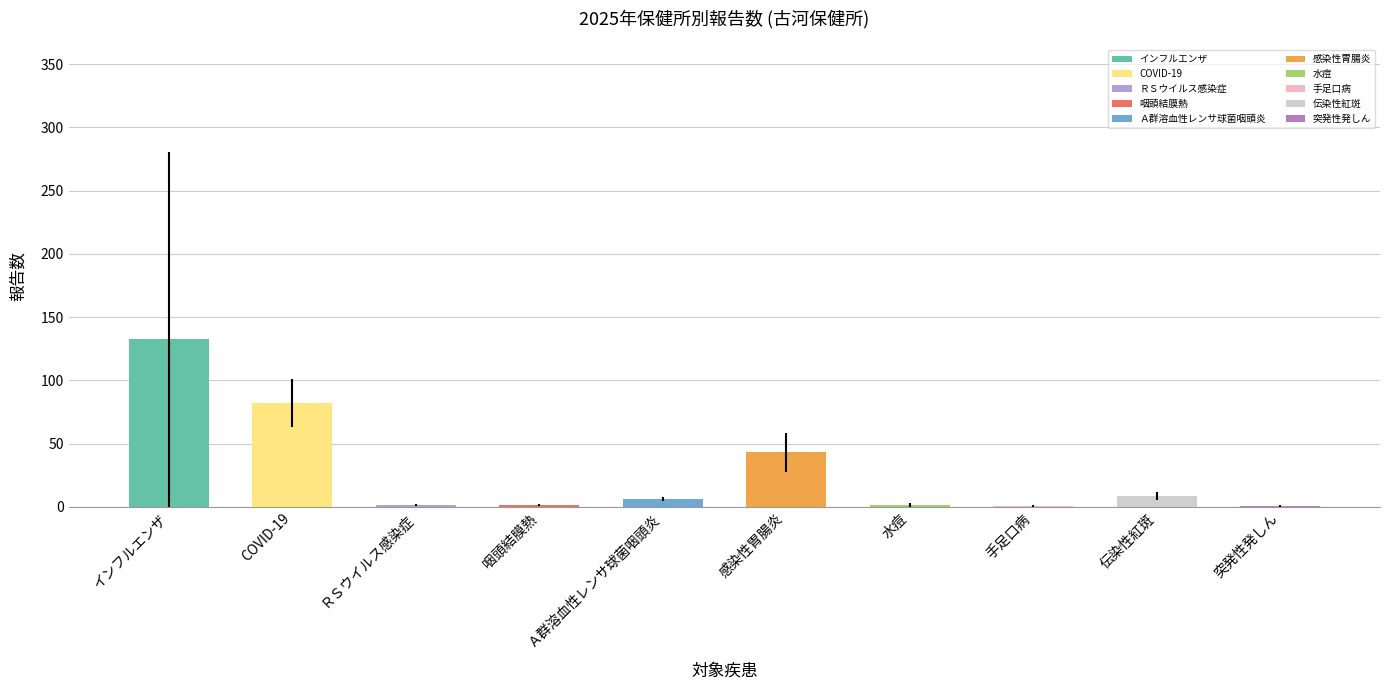

What is the sum of all values?

279.0